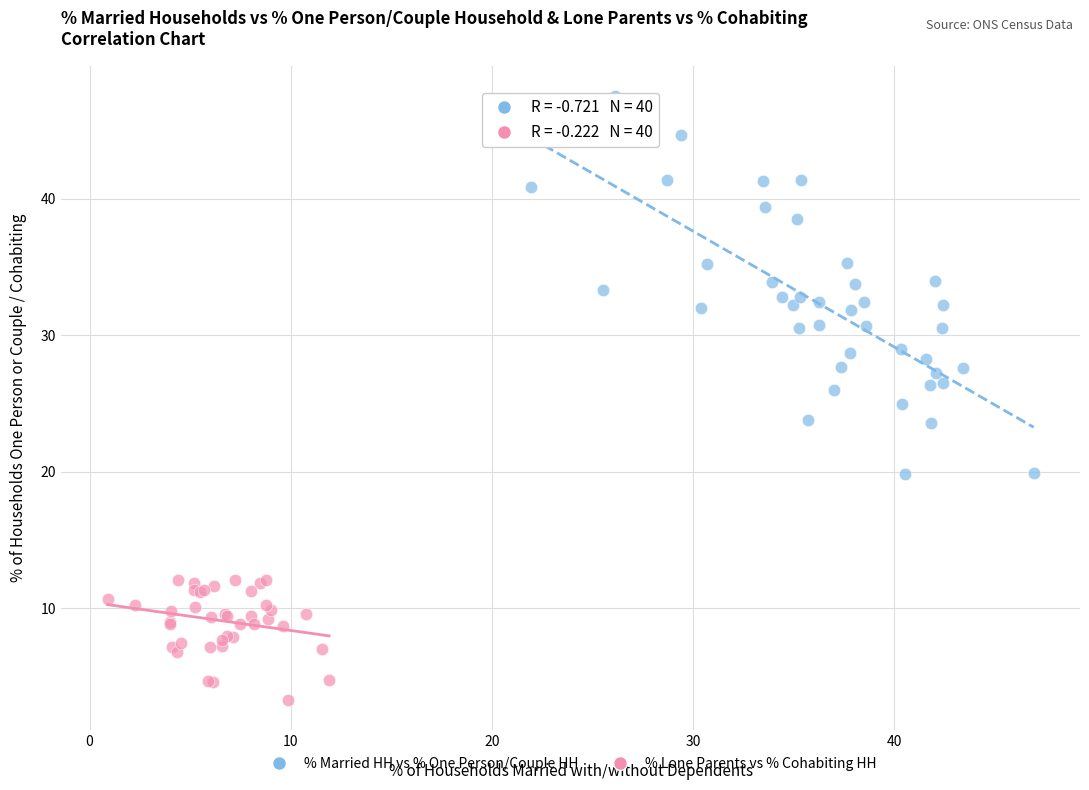

Which series reaches the minimum Y coordinate?

% Lone Parents vs % Cohabiting HH